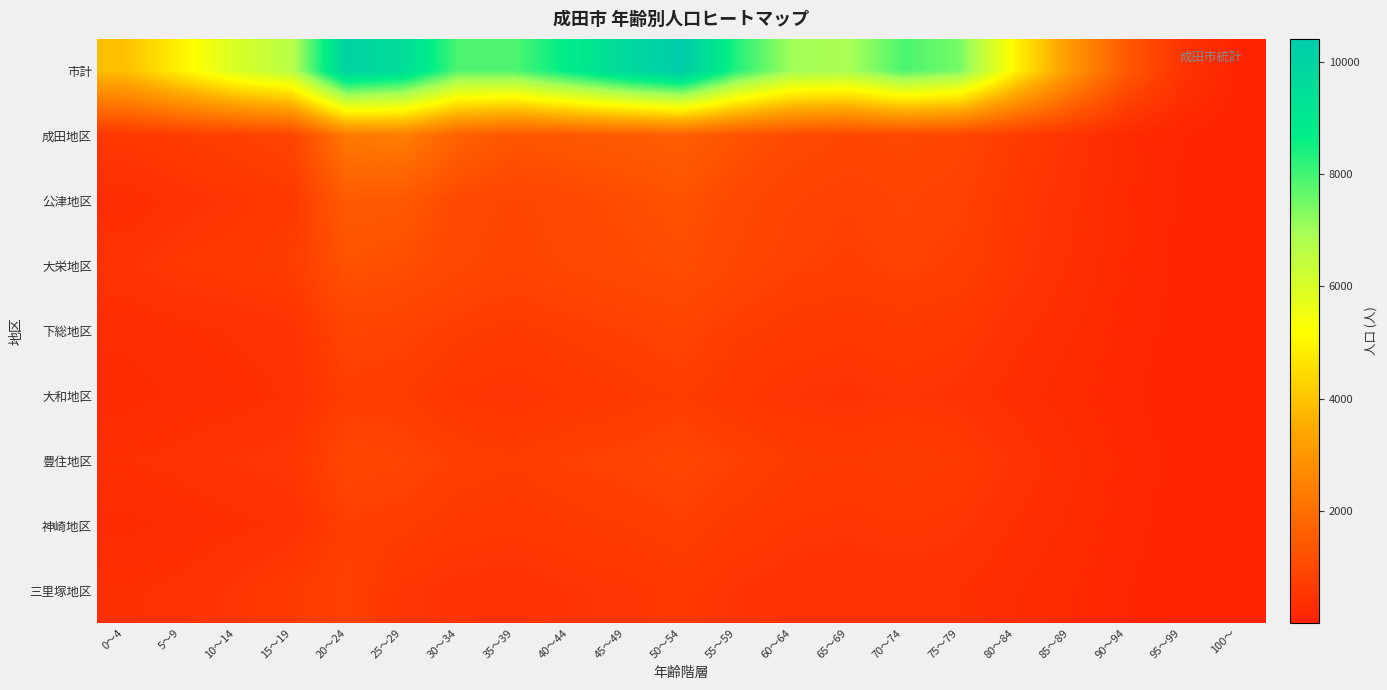

Which label corresponds to the smallest value in the chart?

100～